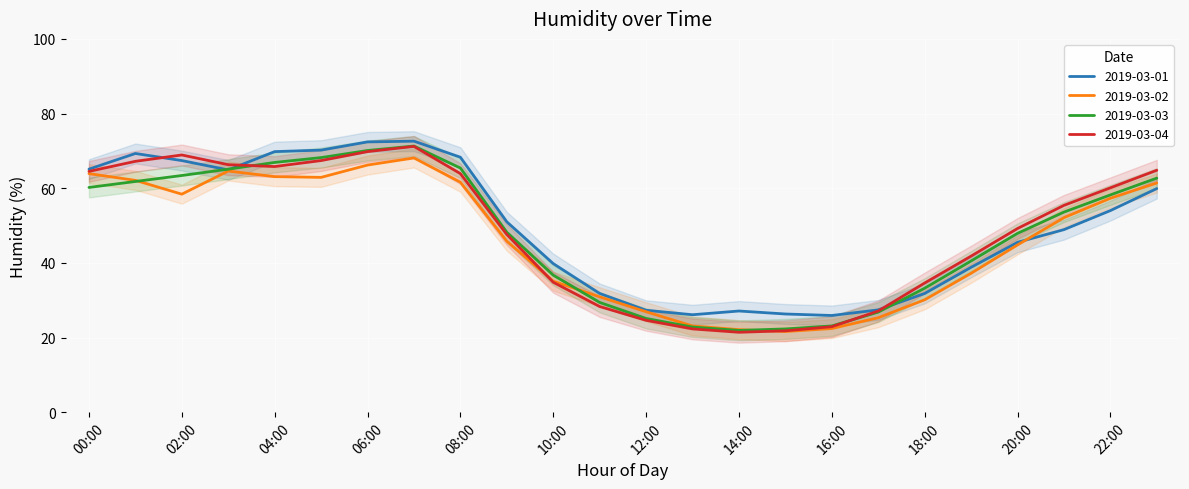

What is the total value across all series at 01:00?

260.4